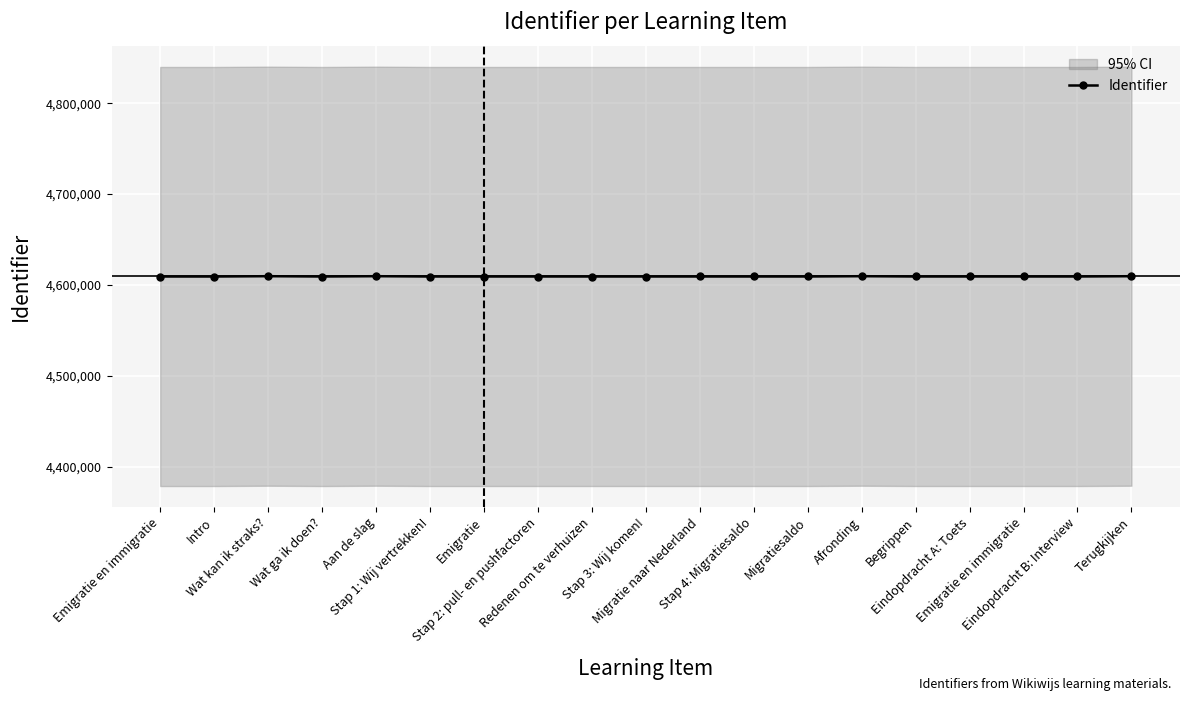

What is the sum of the values at Emigratie en immigratie and Redenen om te verhuizen?

9218805